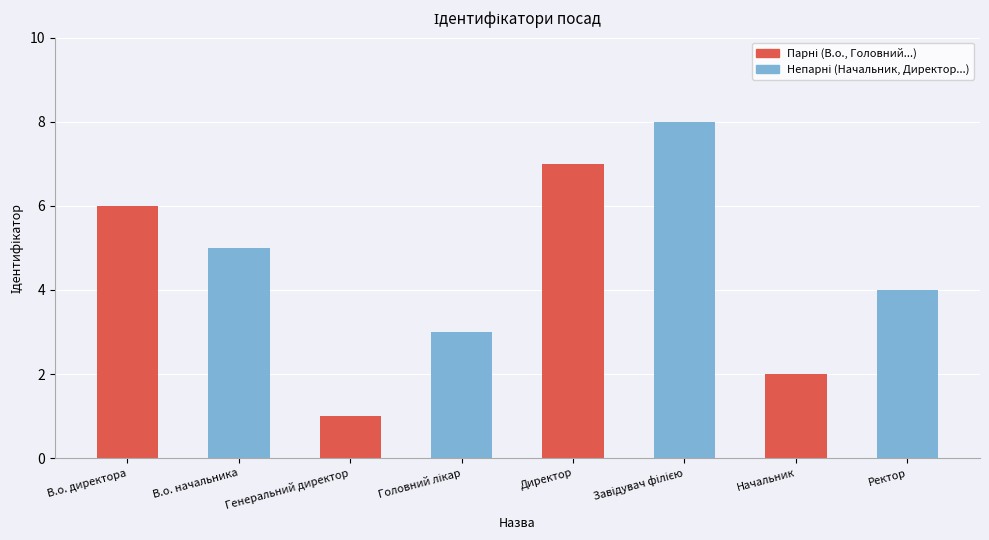

Where is the data nearest to the value 4?

Ректор